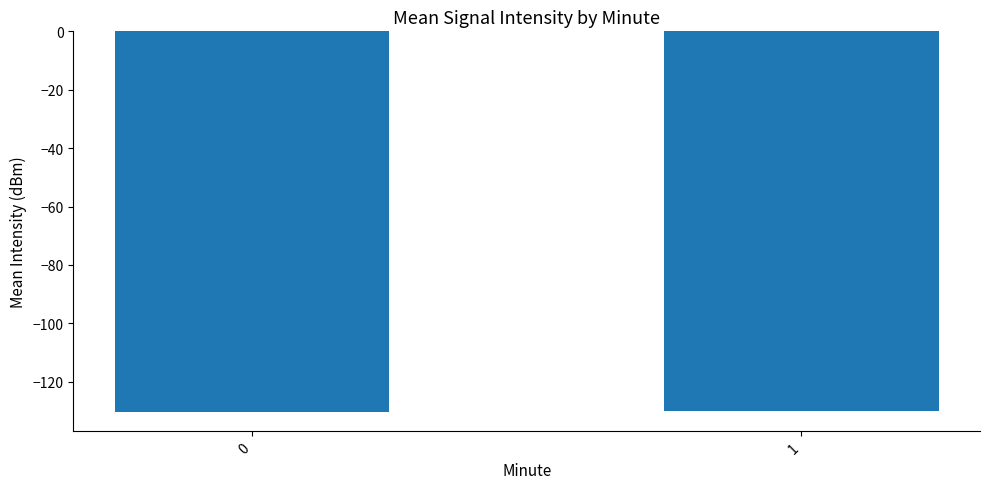

What is the minimum value shown in the chart?

-130.5